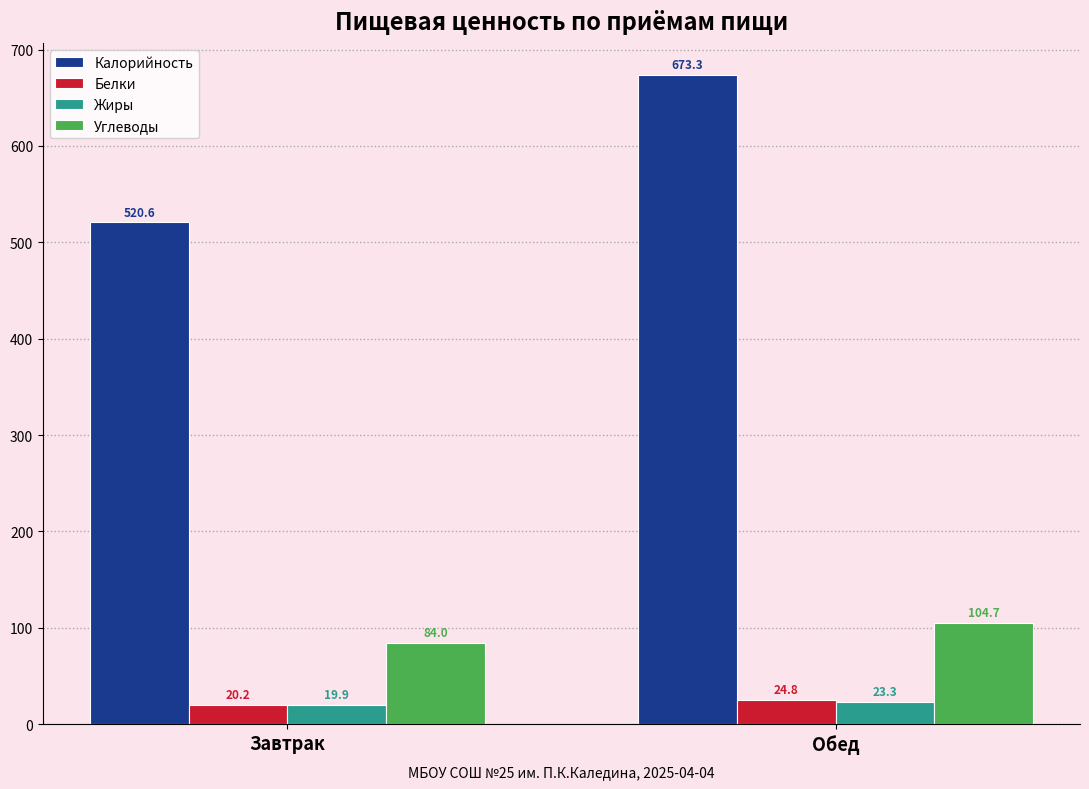

What is the total value across all series at Обед?

826.1